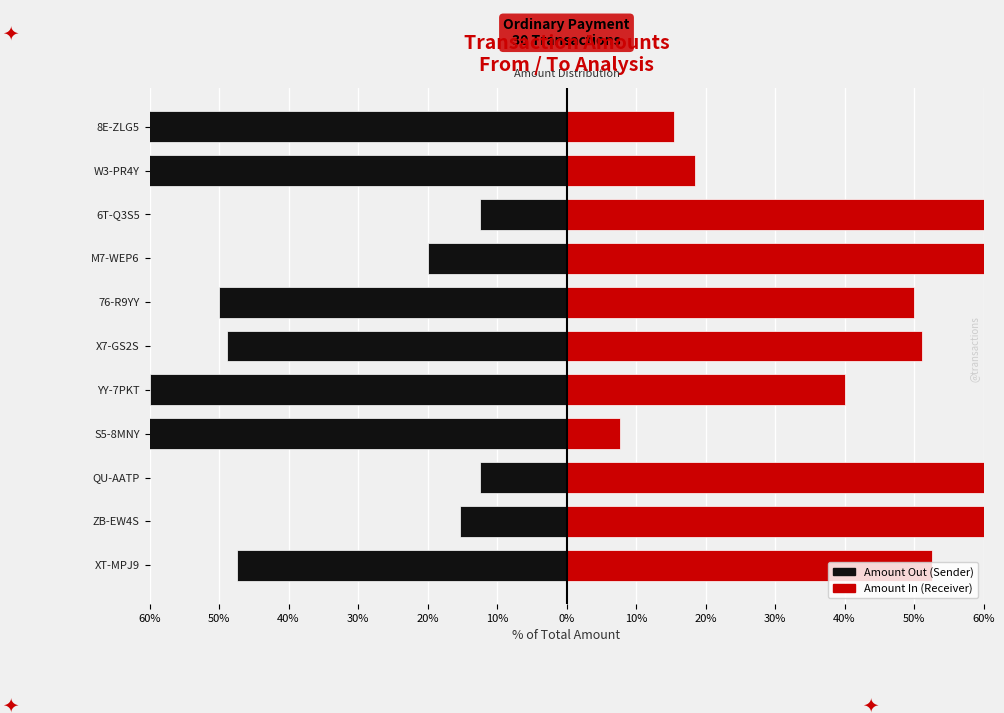

At W3-PR4Y, list the series in order from largest to smallest.

Amount In, Amount Out